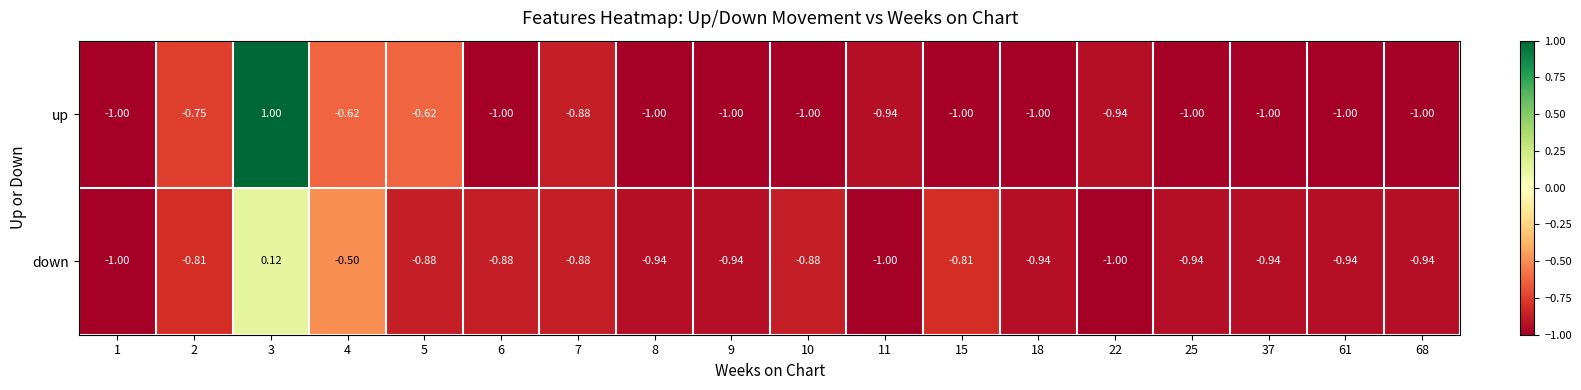

Rank the series at 11 from lowest to highest value.

down, up